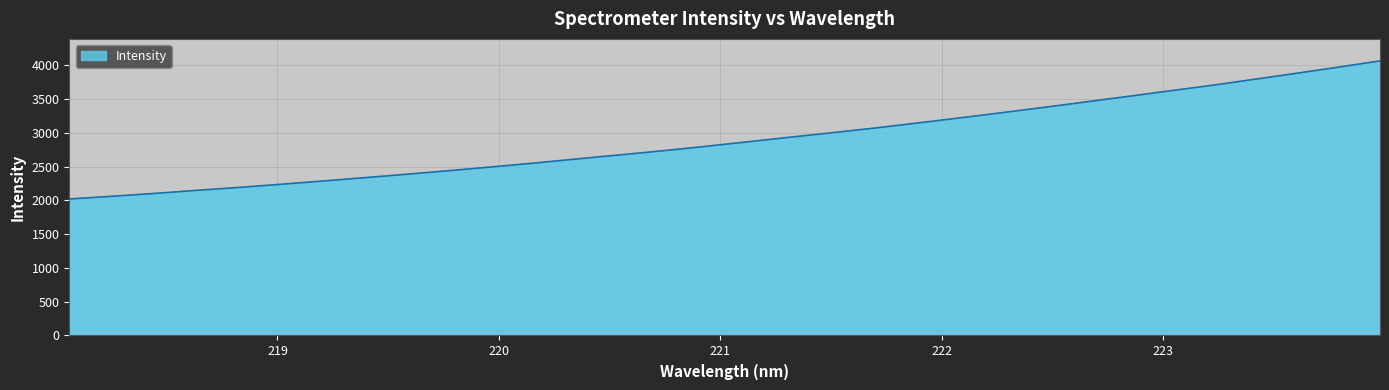

What is the greatest value displayed?

4068.6